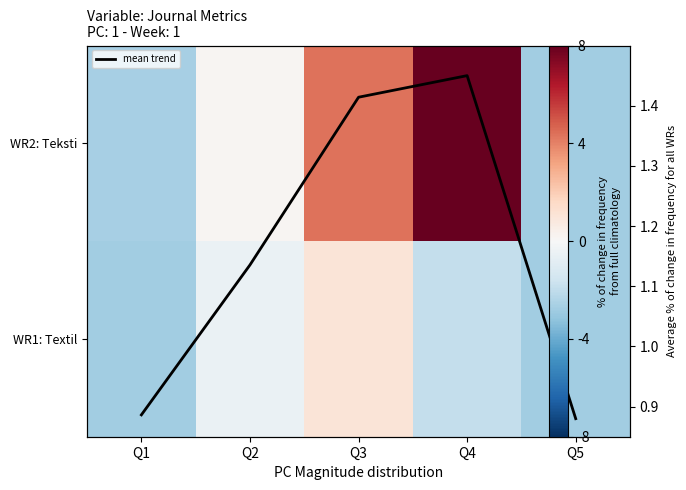

At which category is the sum across all series the highest?

Q4